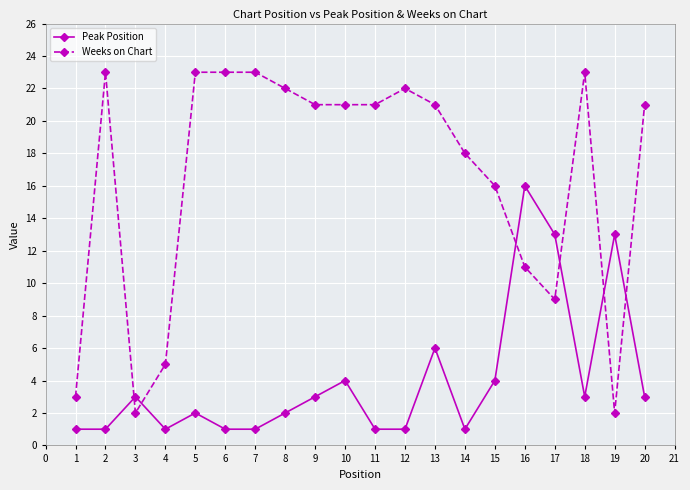

Rank the series by their maximum value, from lowest to highest.

Peak Position, Weeks on Chart